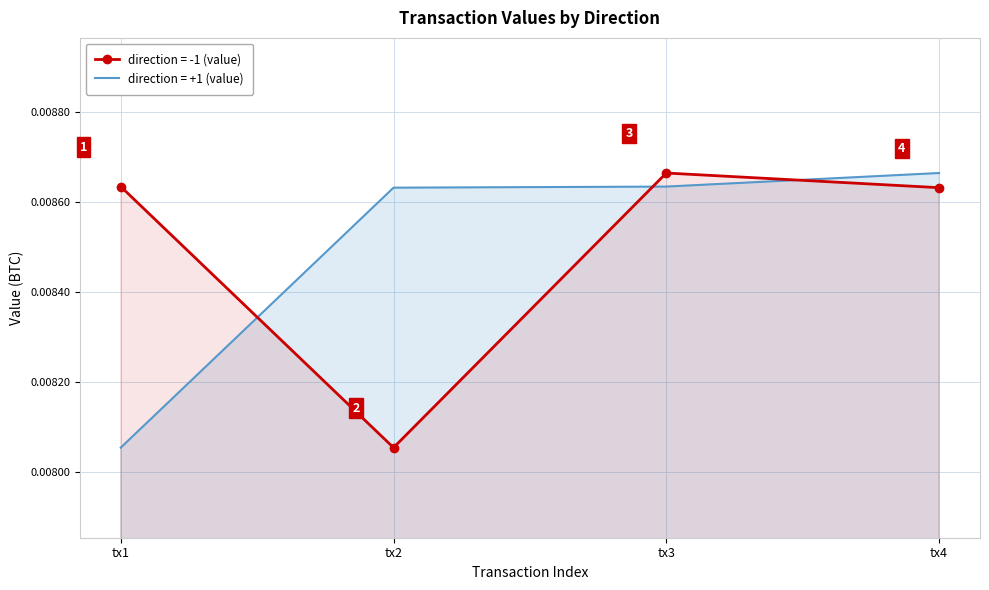

How many direction = -1 (value) values are between 0 and 1?

4